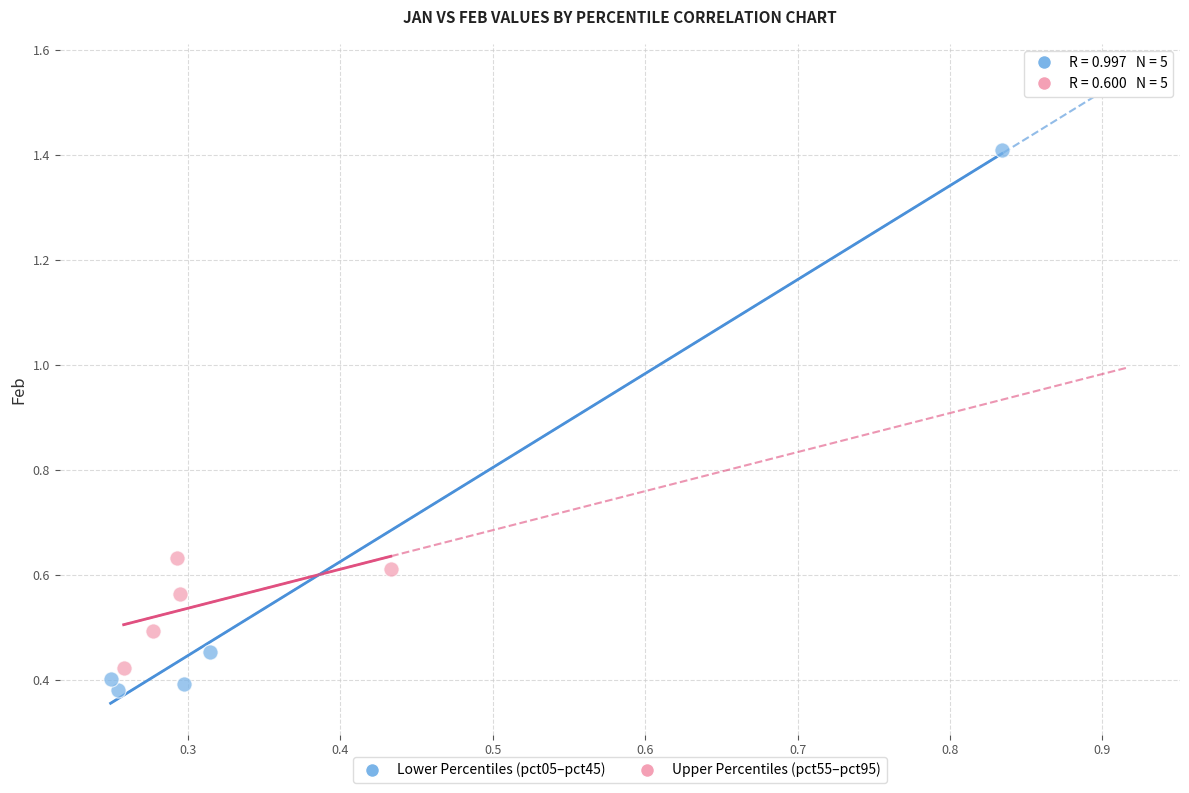

Which series contains the highest Y value?

Lower Percentiles (pct05–pct45)